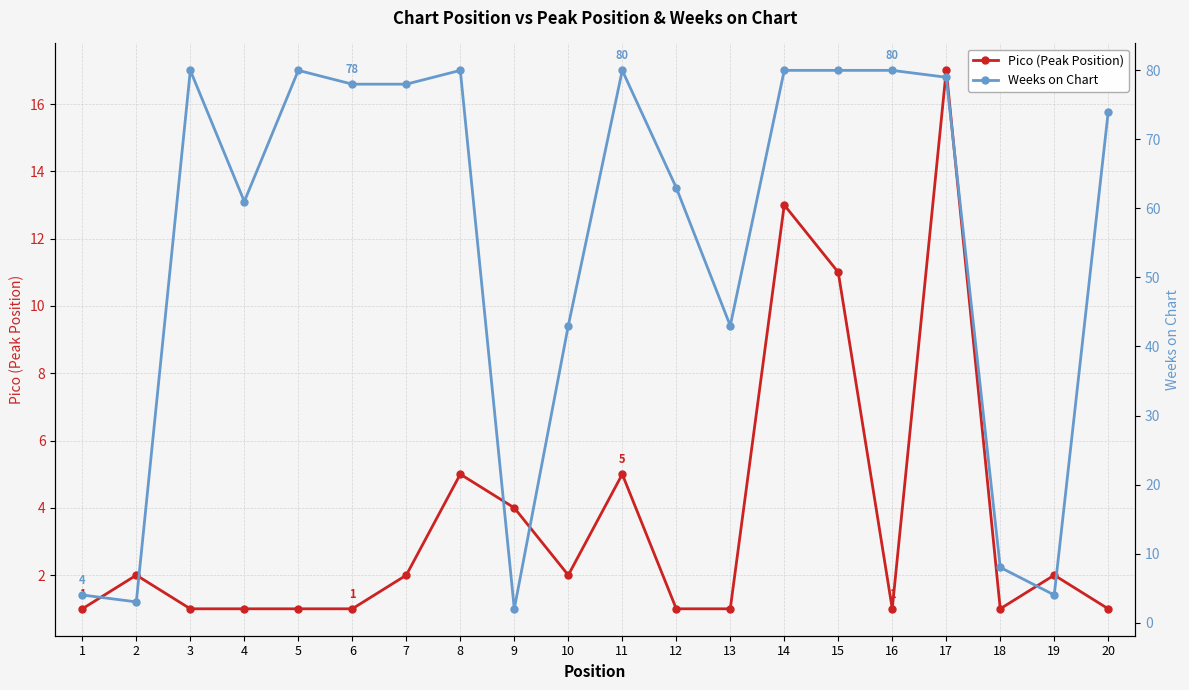

The Pico (Peak Position) series shows 3 at 10. True or false?

False